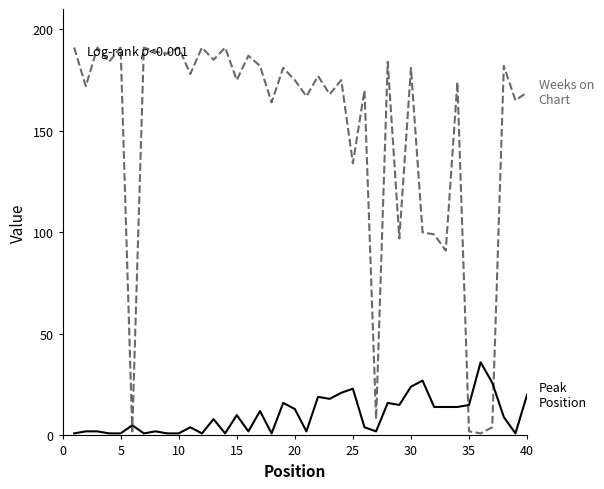

Reading right to left, what are all the values shown in this chart?

Weeks on Chart: 169	165	182	4	1	2	174	91	99	100	181	97	184	8	170	134	175	168	177	167	175	181	164	182	187	175	191	185	191	178	191	188	189	191	2	191	184	191	172	191
Peak Position: 20	1	9	26	36	15	14	14	14	27	24	15	16	2	4	23	21	18	19	2	13	16	1	12	2	10	1	8	1	4	1	1	2	1	5	1	1	2	2	1